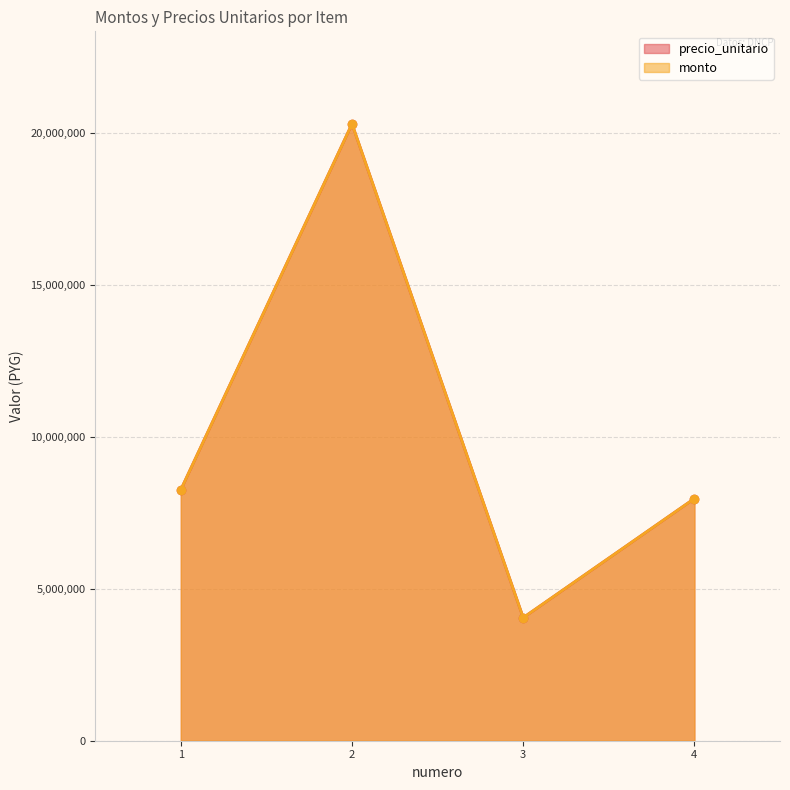

List the labels in order of monto value, largest first.

2, 1, 4, 3